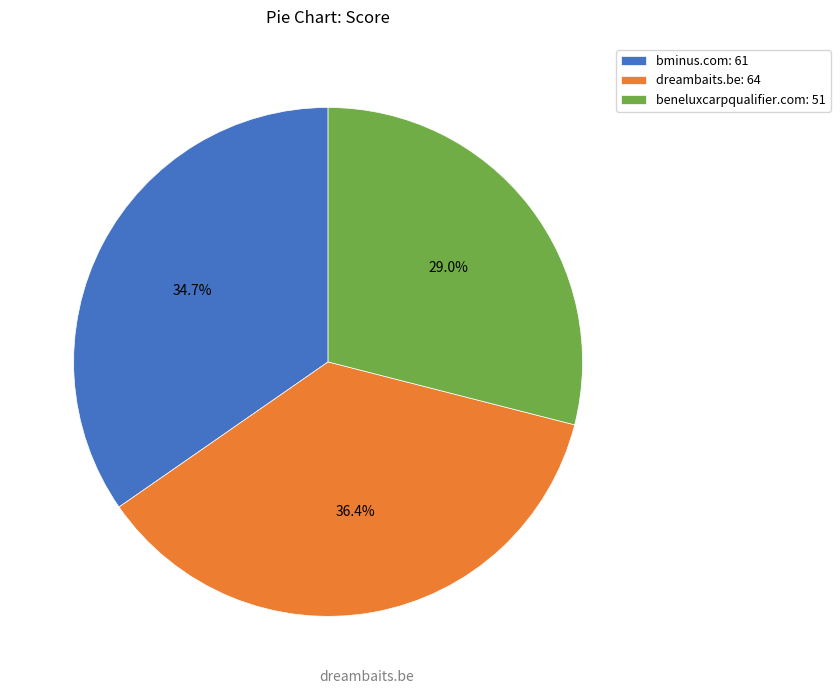

The beneluxcarpqualifier.com slice represents 40% of the pie. True or false?

False